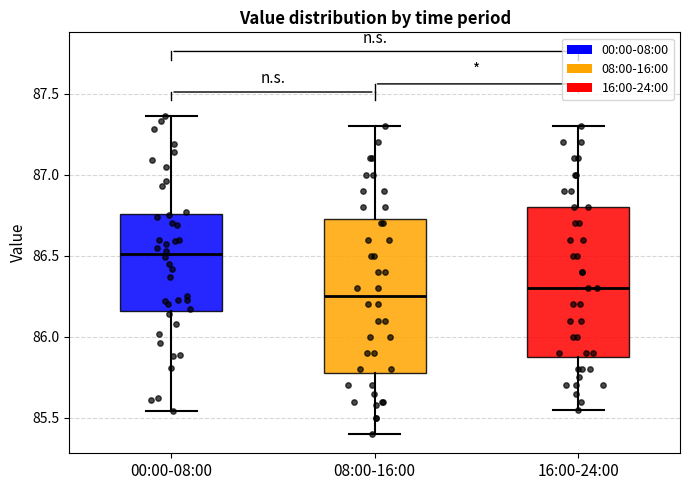

Reading left to right, transcribe this box plot: for each box, give where its median line is, the range the box spans, and where its two whiskers end, as read against the y-axis. The values are not printed on the chart, so give them approximately, as read against the axis.

00:00-08:00: median 86.50, box 86.15 to 86.75, whiskers 85.55 to 87.35
08:00-16:00: median 86.25, box 85.80 to 86.75, whiskers 85.40 to 87.30
16:00-24:00: median 86.30, box 85.90 to 86.80, whiskers 85.55 to 87.30